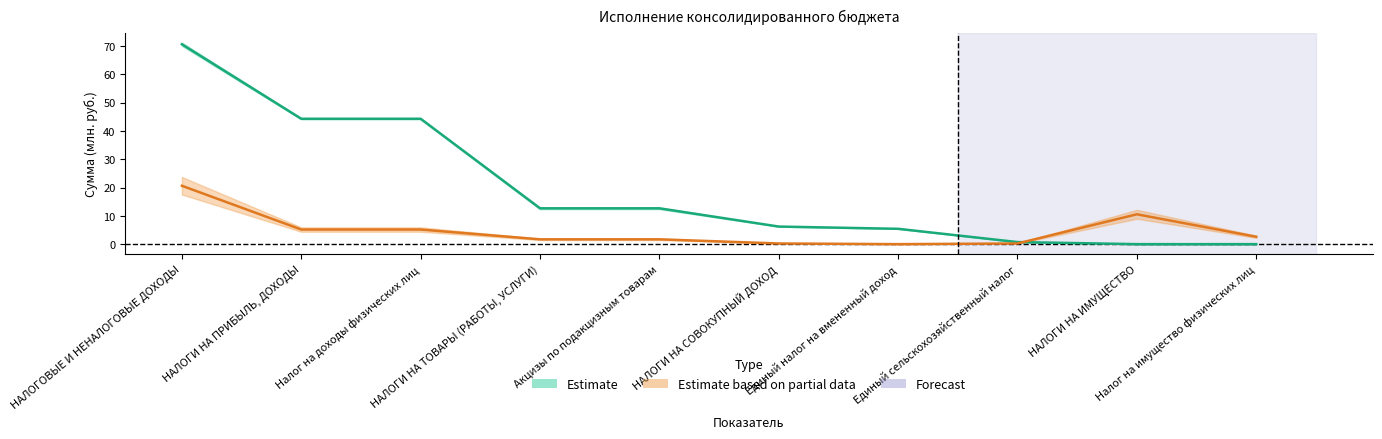

The value of Прогноз (городские поселения) at Единый налог на вмененный доход is -11.9. True or false?

False